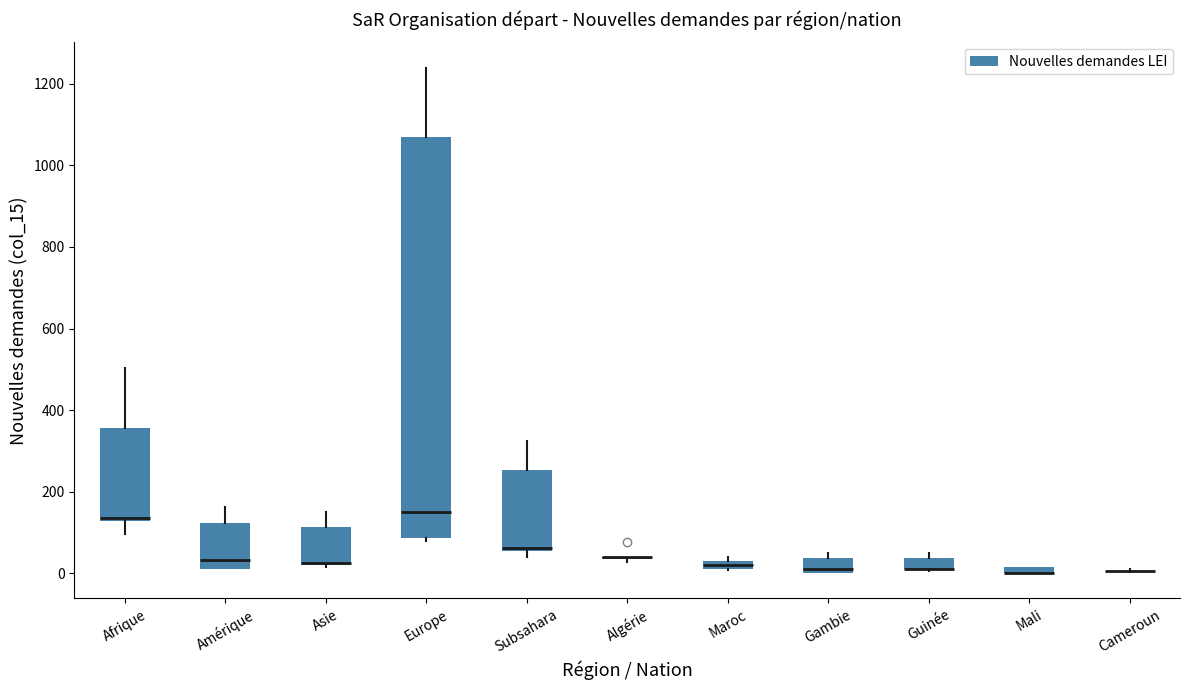

Where is the upper edge of the box for Guinée on the y-axis? The values are not printed on the chart, so give them approximately, as read against the axis.

40